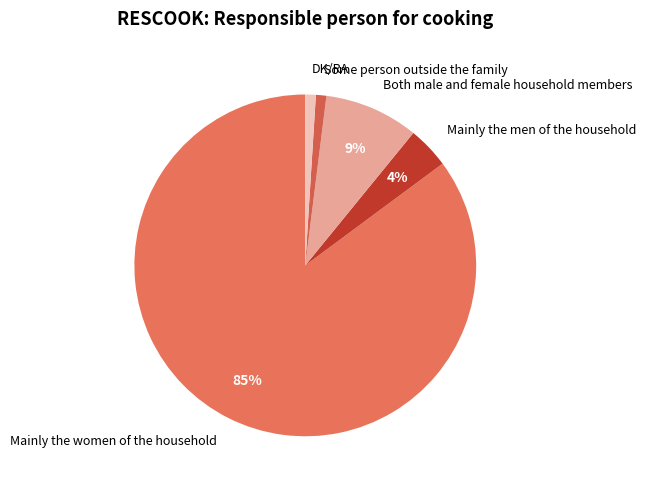

Is the sum of Mainly the women of the household and DK/RA greater than half?

Yes